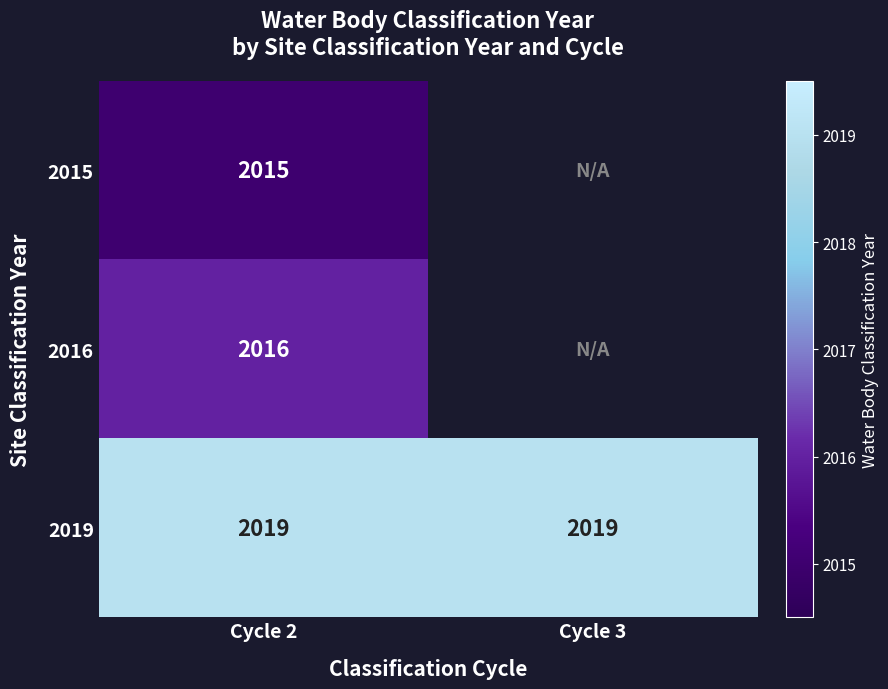

What is the spread (max minus min) of values at Cycle 2?

4